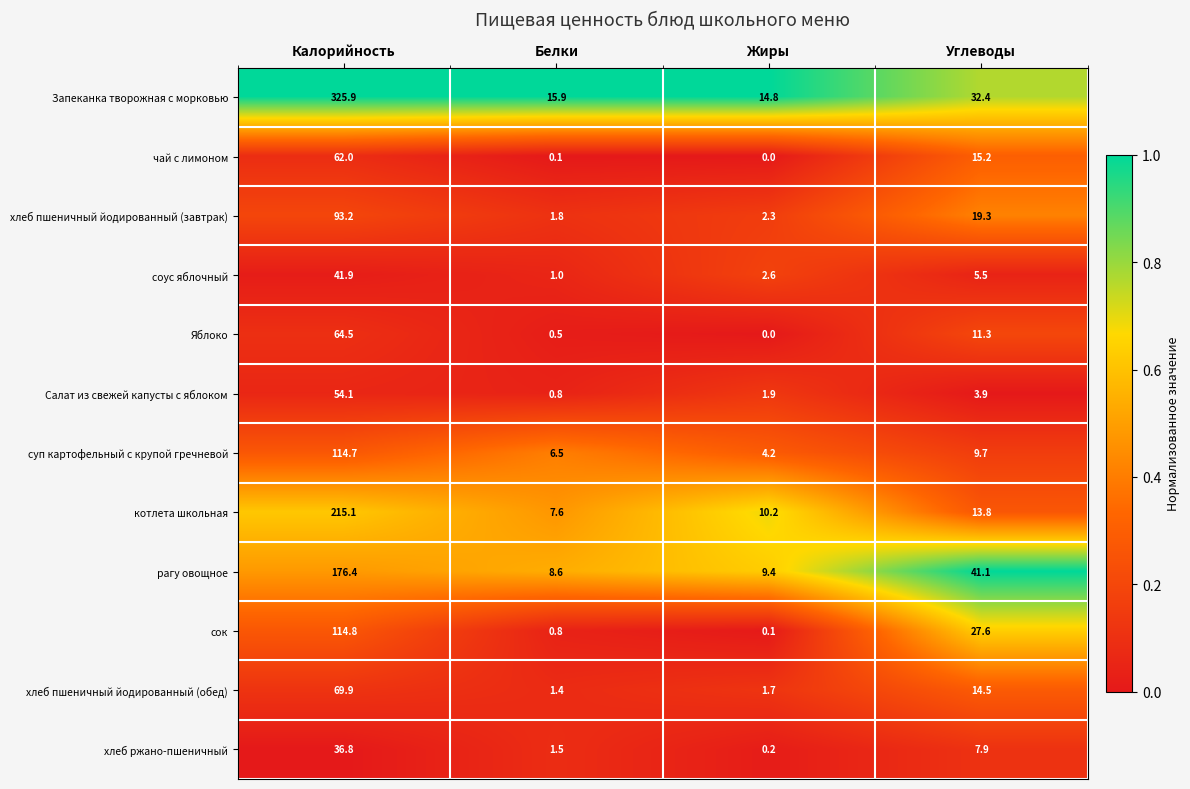

What is the spread (max minus min) of values at Калорийность?

289.1